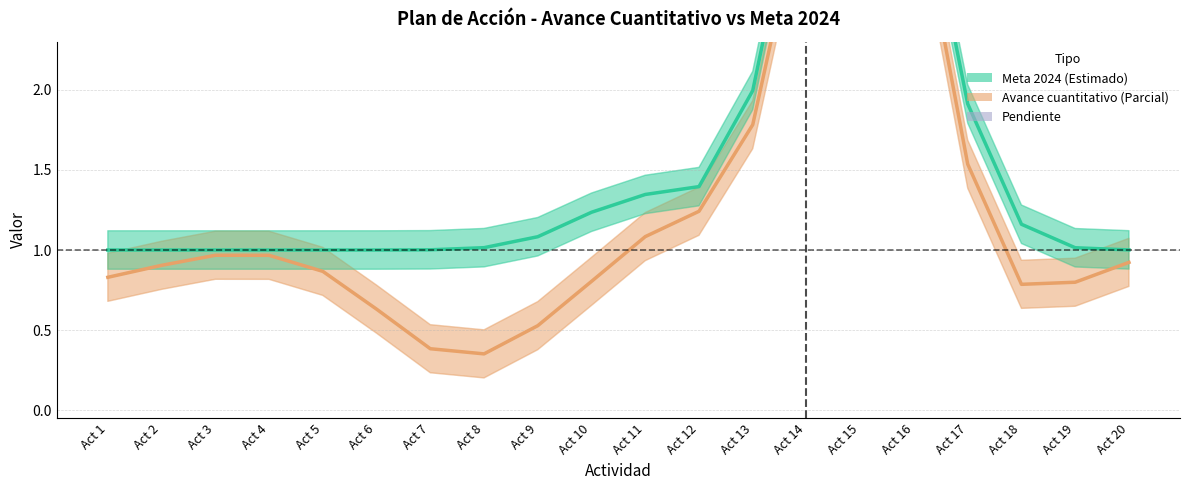

What is the difference between the highest and lowest values at Act 9?

0.6